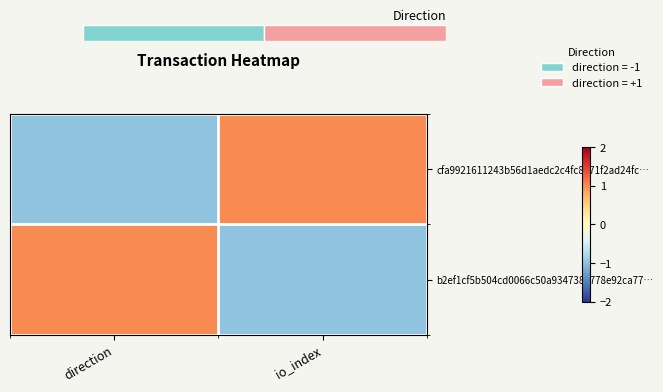

Rank the categories by b2ef1cf5b504cd0066c50a9347382778e92ca77… value from highest to lowest.

direction, io_index